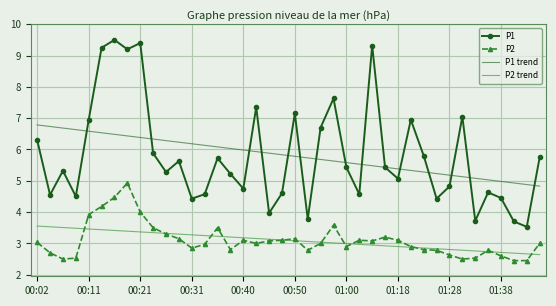

What is the sum of all P1 trend values?

232.3